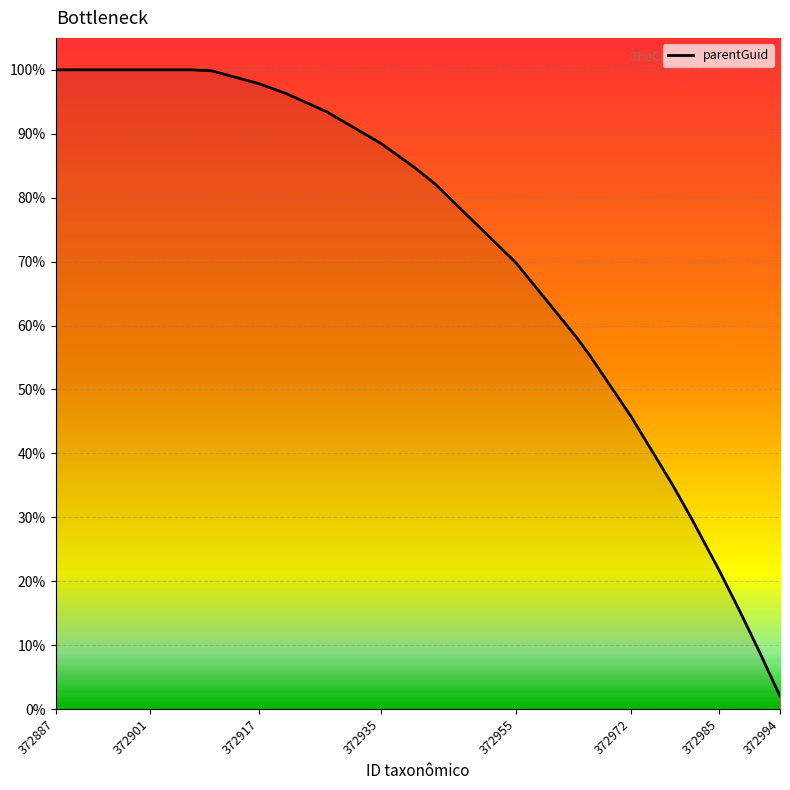

How many values are below 84?

11